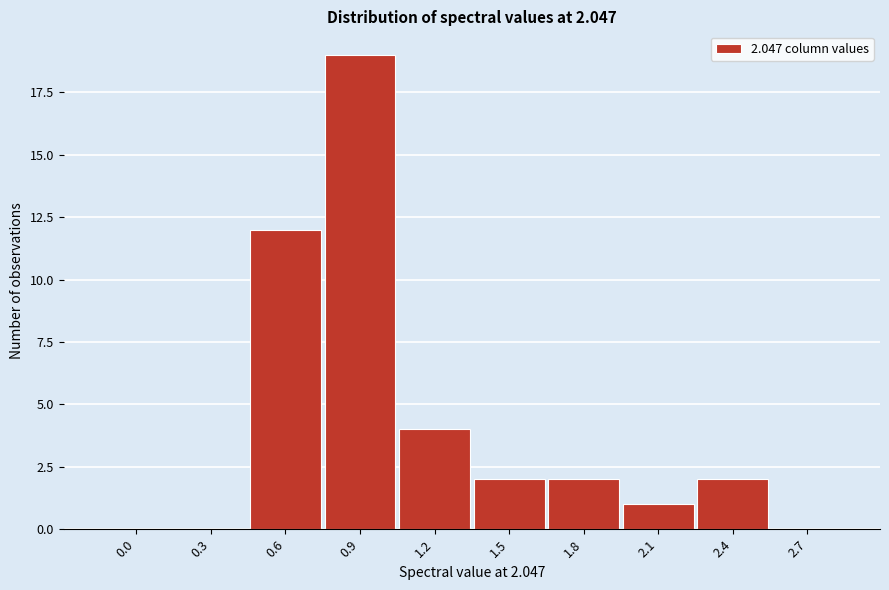

Reading left to right, transcribe all the data shown in this chart.

0.0=0	0.3=0	0.6=12	0.9=19	1.2=4	1.5=2	1.8=2	2.1=1	2.4=2	2.7=0